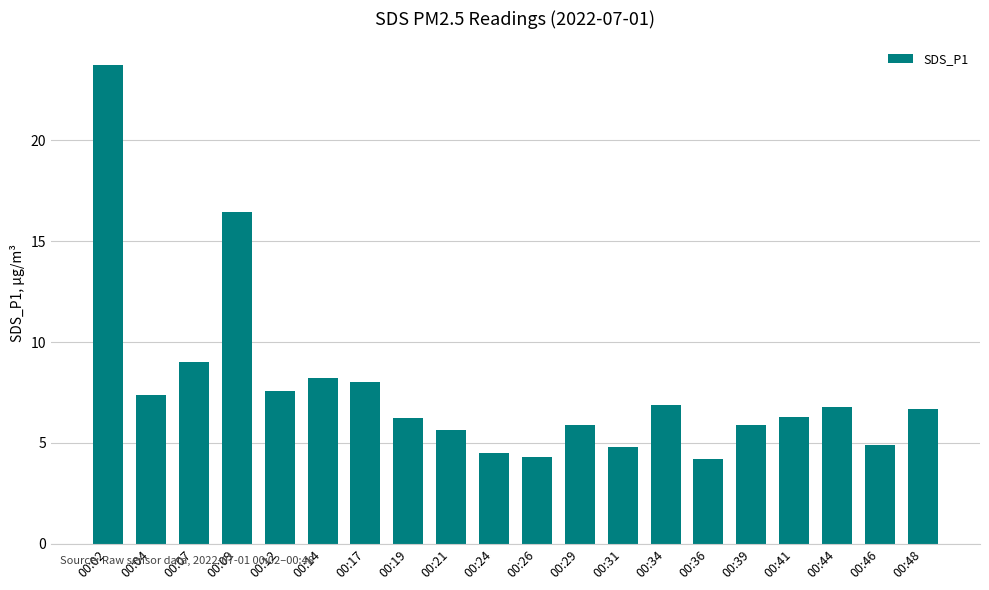

How many data points does each series have?

20